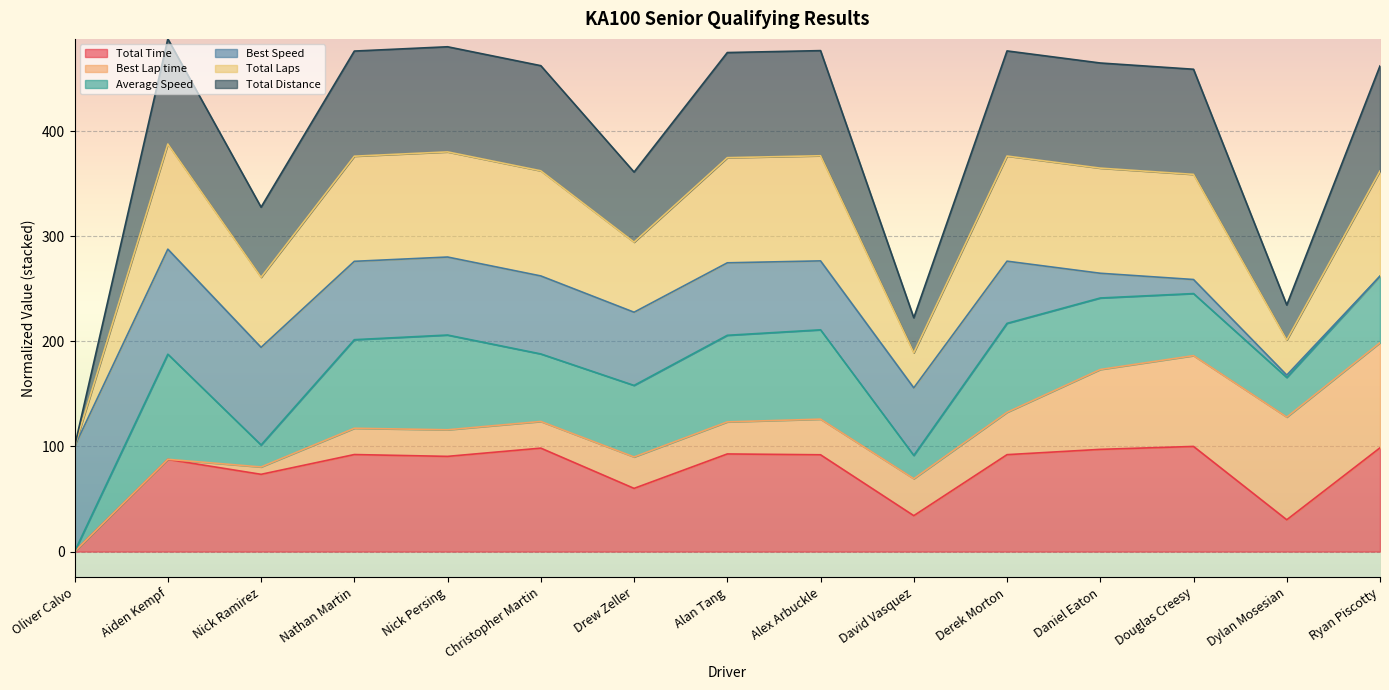

What is the difference between the maximum and second lowest values in the Total Time series?

69.8